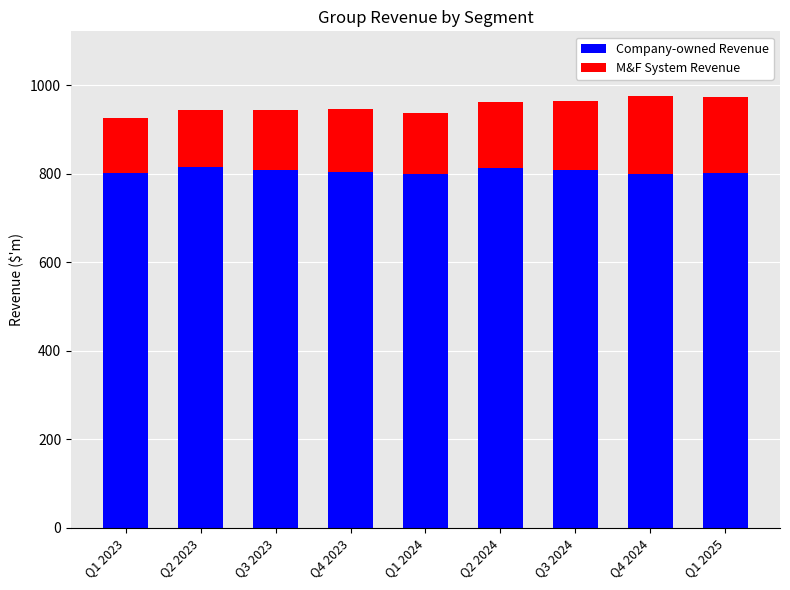

What is the total value across all series at Q1 2024?

938